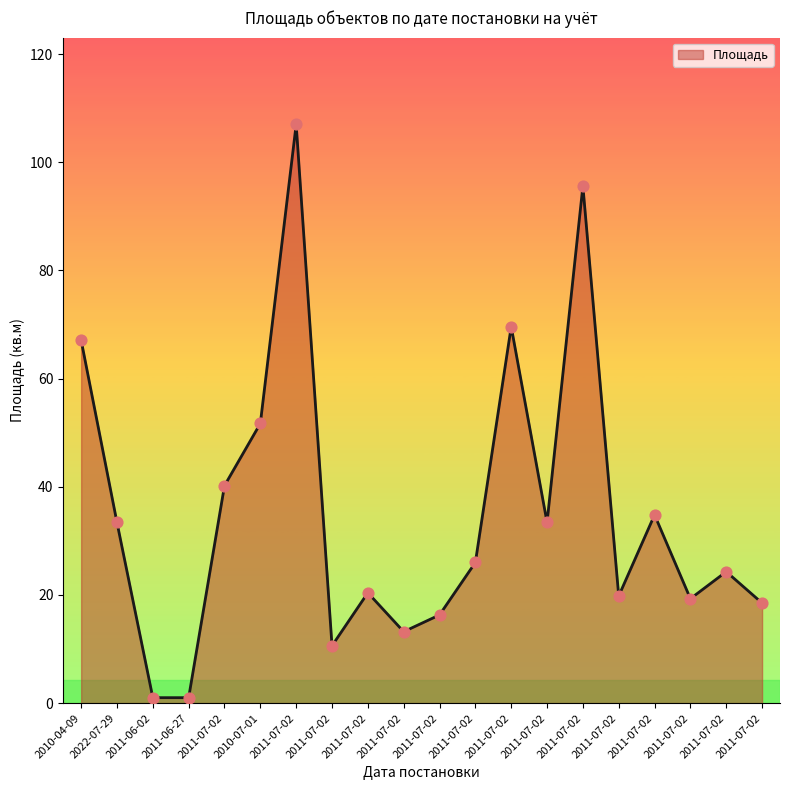

Does the chart have visible grid lines?

No